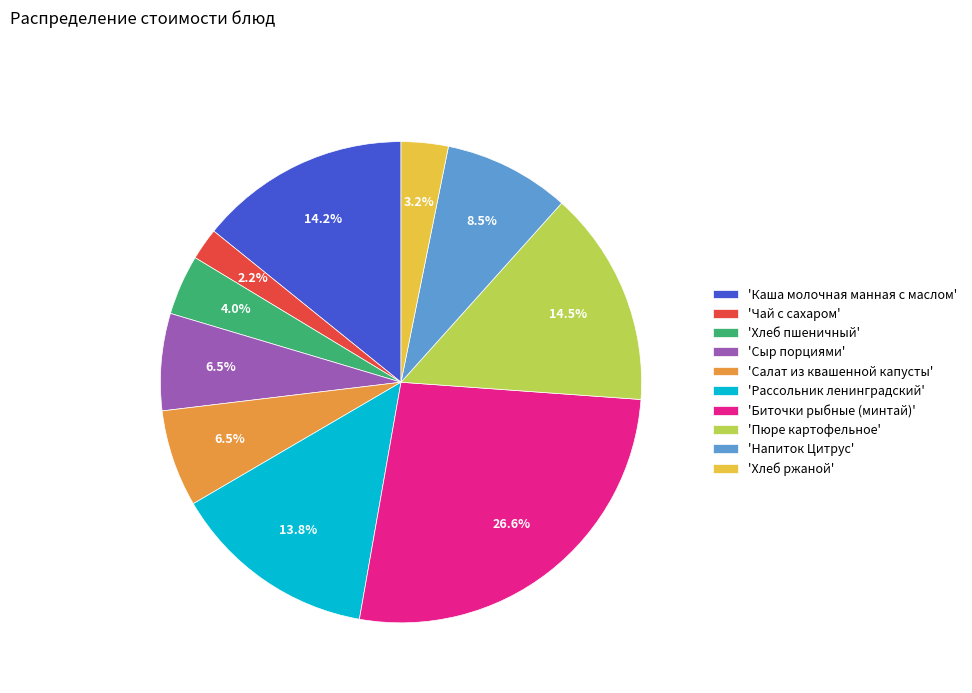

Is there a majority slice in this chart?

No